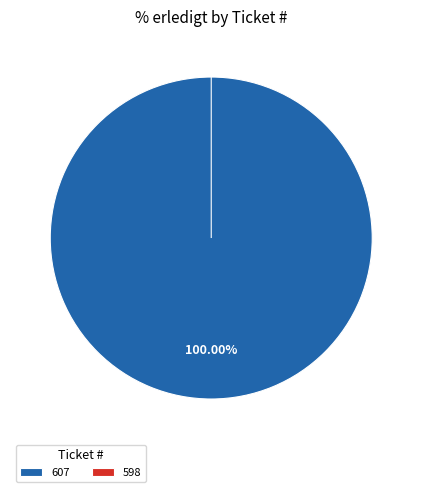

To the nearest percent, what is the difference between the largest and smallest slice percentages?

100%